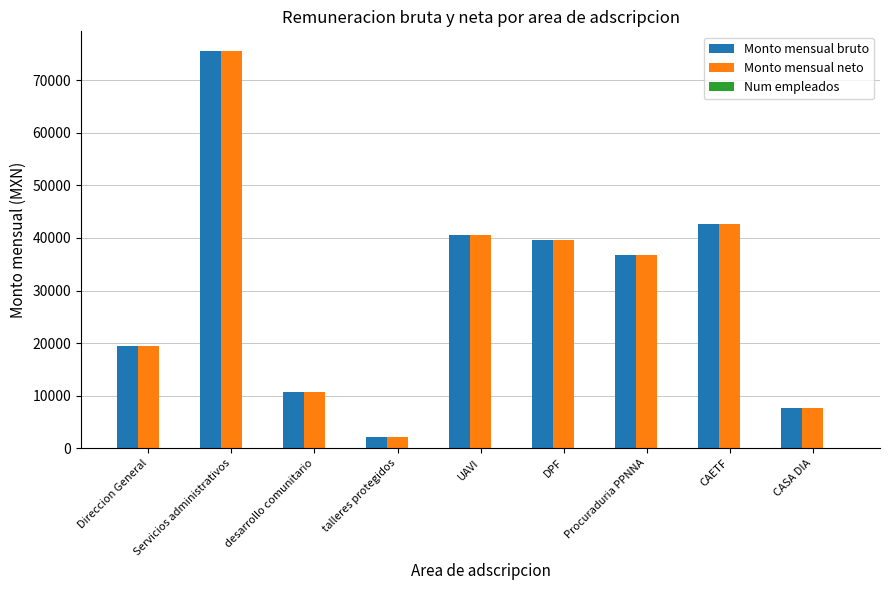

The value of Monto mensual neto at Servicios administrativos is 75554.8. True or false?

True